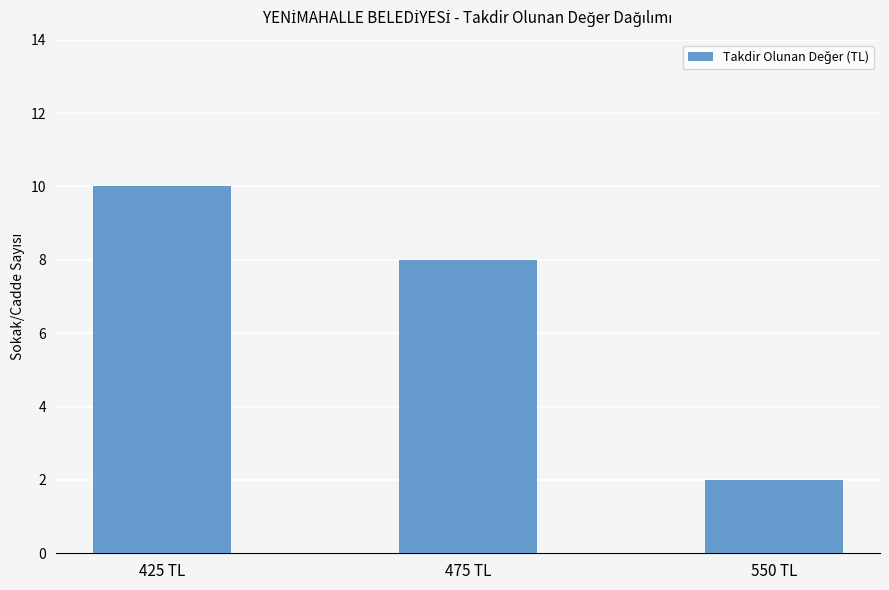

How many data points are less than 8?

1